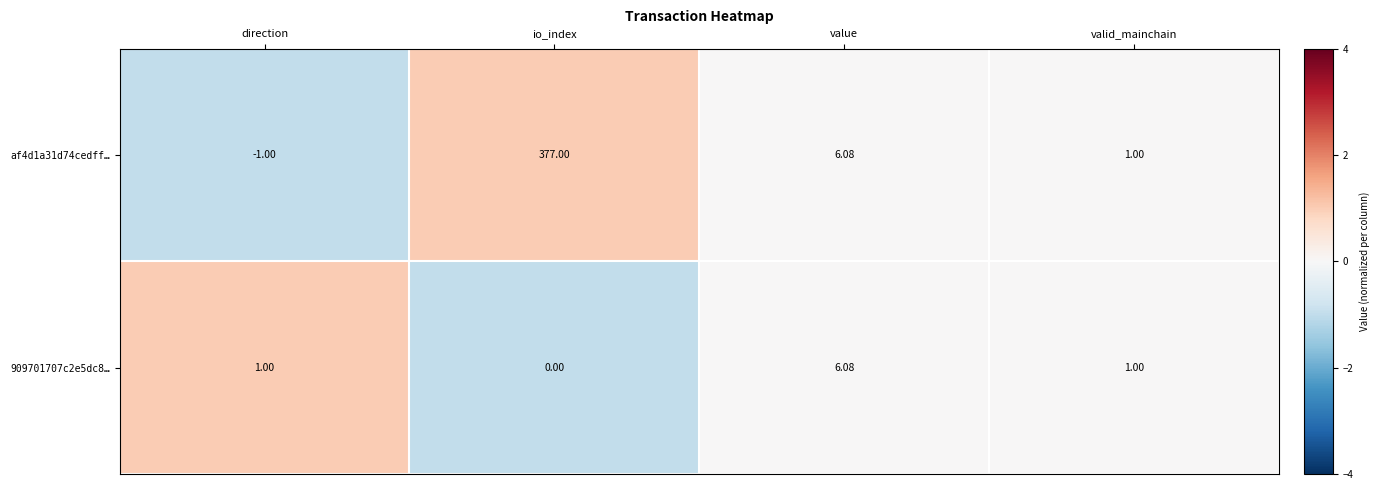

At direction, list the series in order from largest to smallest.

909701707c2e5dc8…, af4d1a31d74cedff…